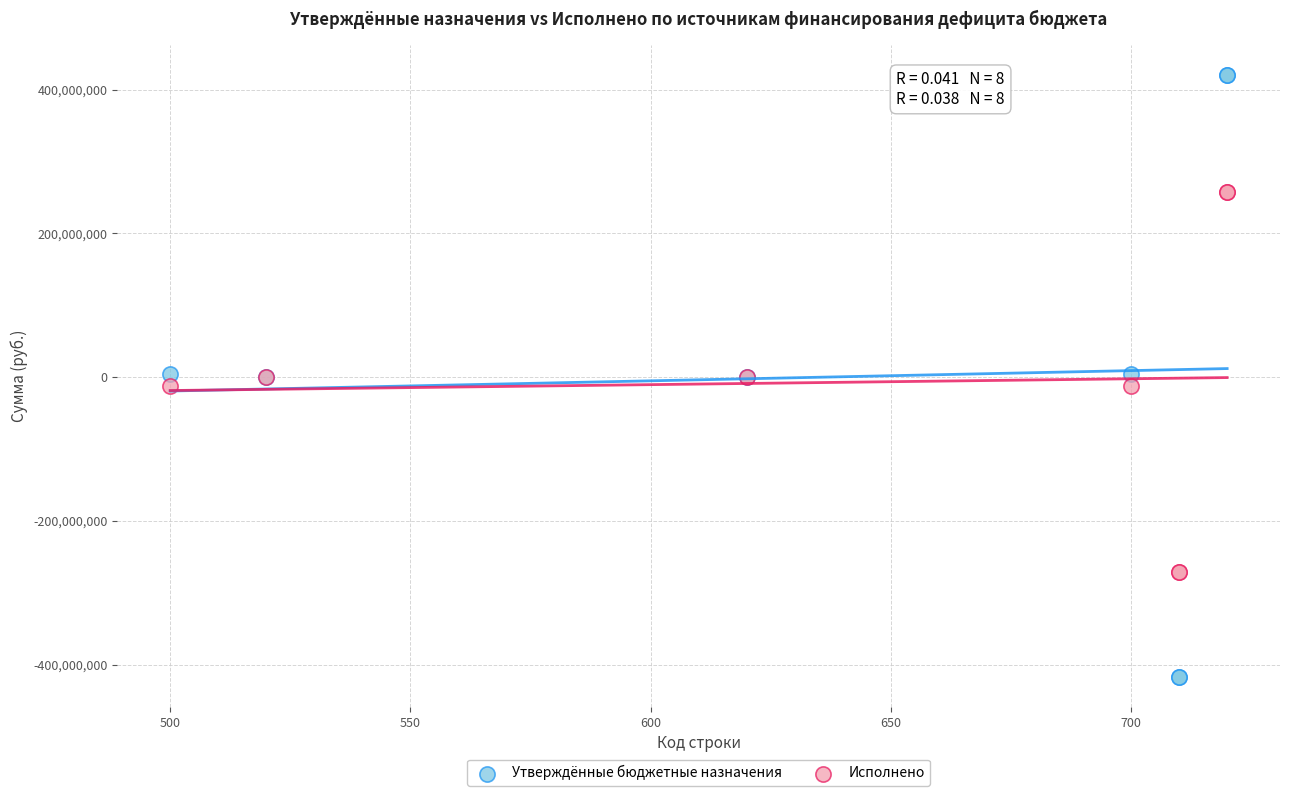

Which series contains the lowest Y value?

Утверждённые бюджетные назначения